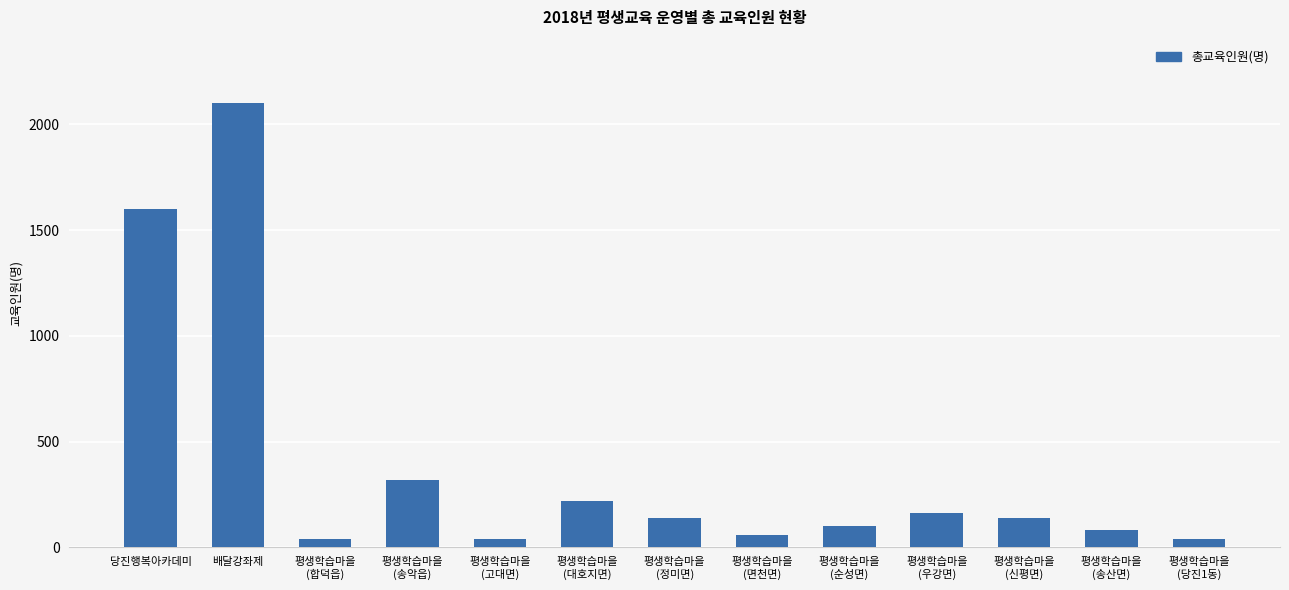

Reading left to right, transcribe all the data shown in this chart.

1600	2100	40	320	40	220	140	60	100	160	140	80	40